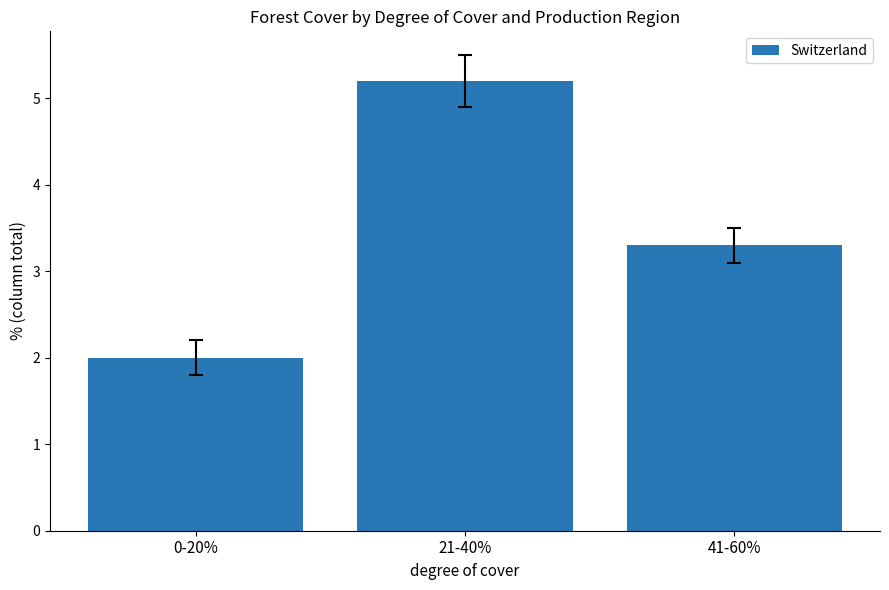

Reading right to left, what are all the values shown in this chart?

3.3	5.2	2.0